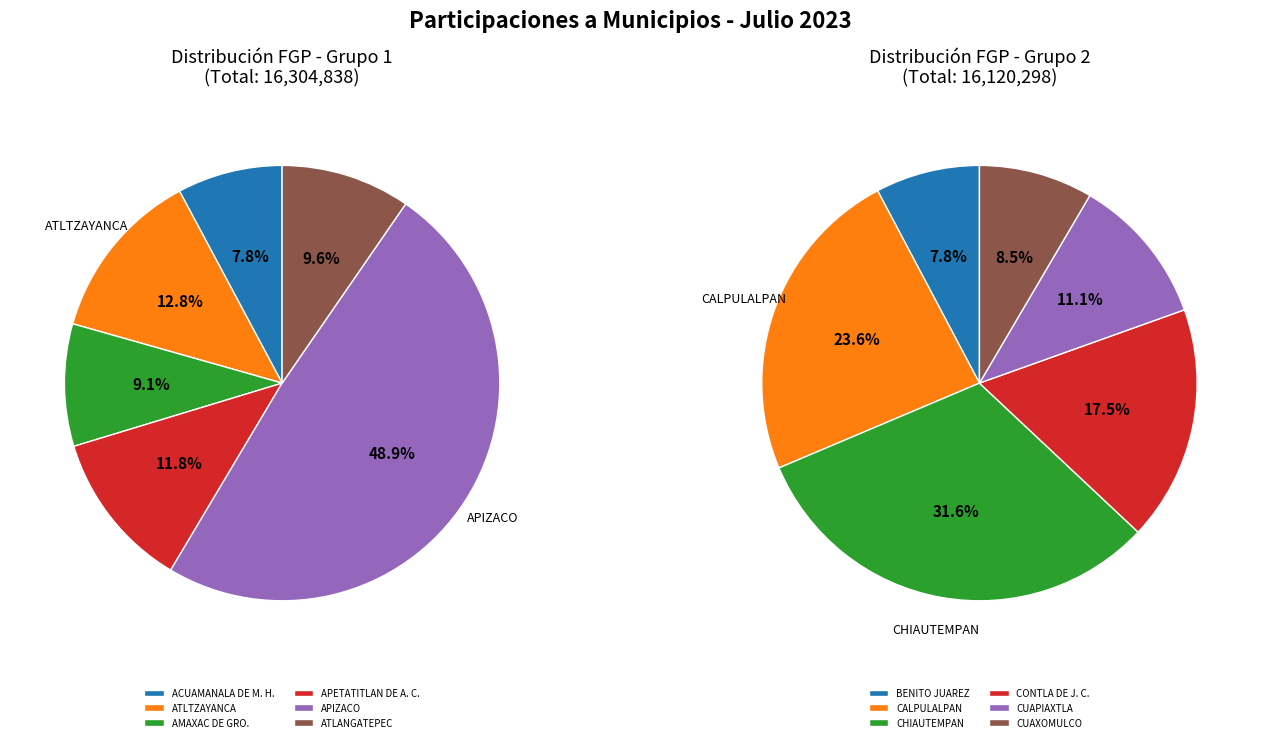

Is there a majority slice in this chart?

No